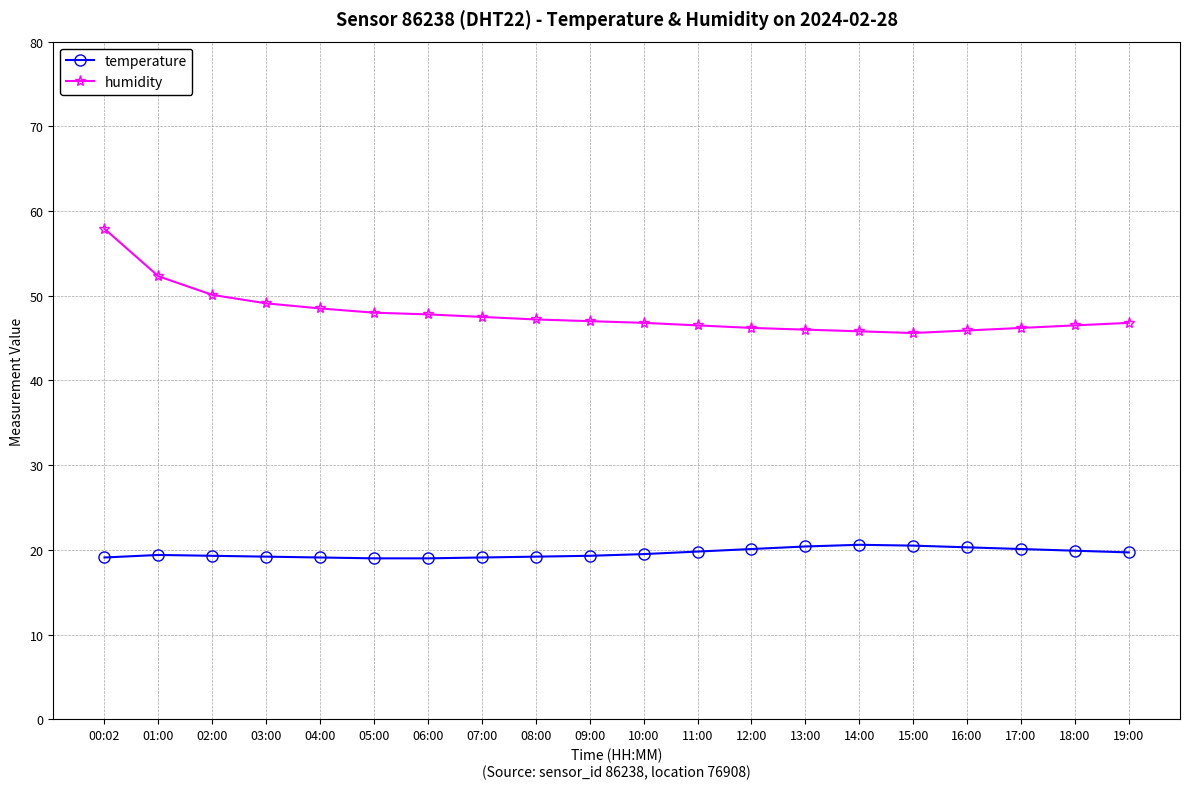

The value of humidity at 03:00 is 72.8. True or false?

False